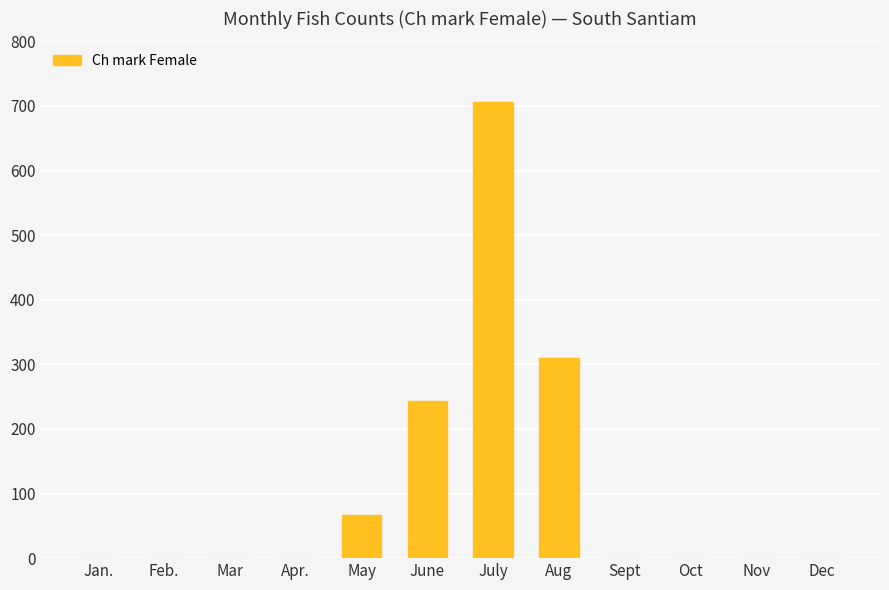

Are the bars horizontal?

No